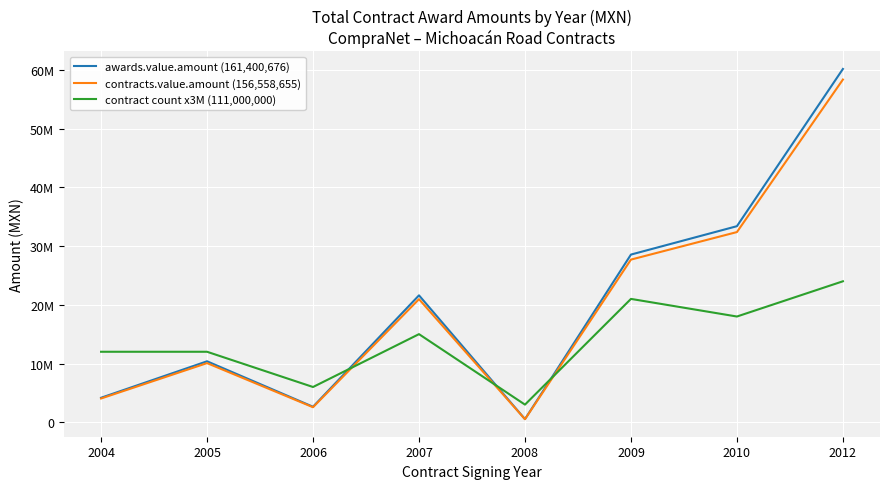

Where do contract count x3M (111,000,000) and awards.value.amount (161,400,676) first cross each other?

2006 and 2007